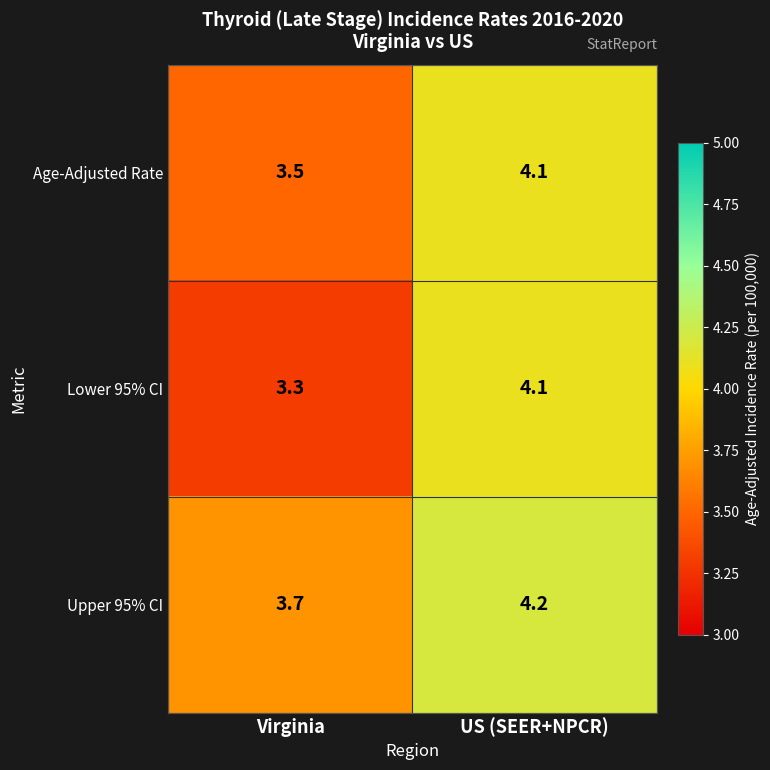

The value of Upper 95% CI at Virginia is 3.7. True or false?

True